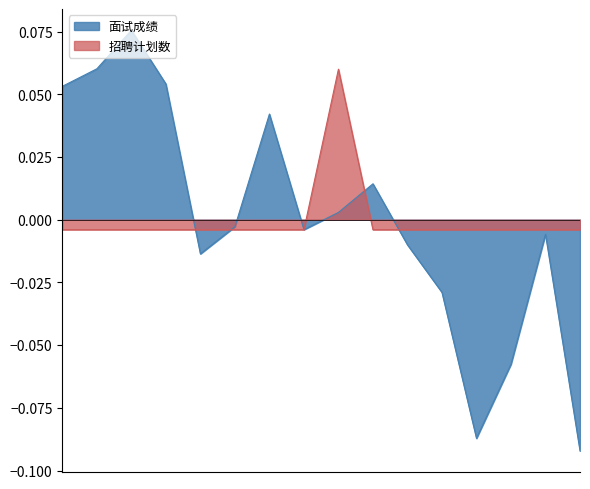

What is the maximum value for 面试成绩?

0.1